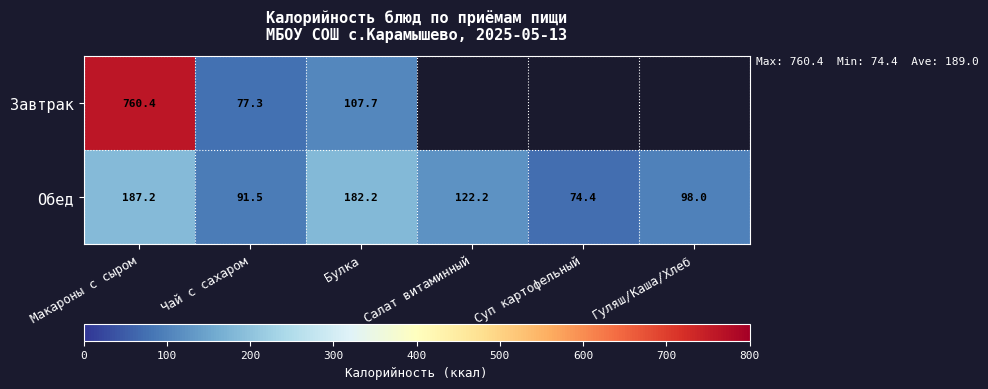

Rank the categories by Обед value from highest to lowest.

Макароны с сыром, Булка, Салат витаминный, Гуляш/Каша/Хлеб, Чай с сахаром, Суп картофельный